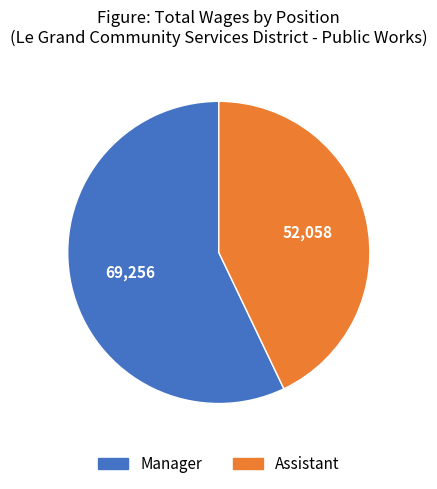

How many segments does this pie chart have?

2